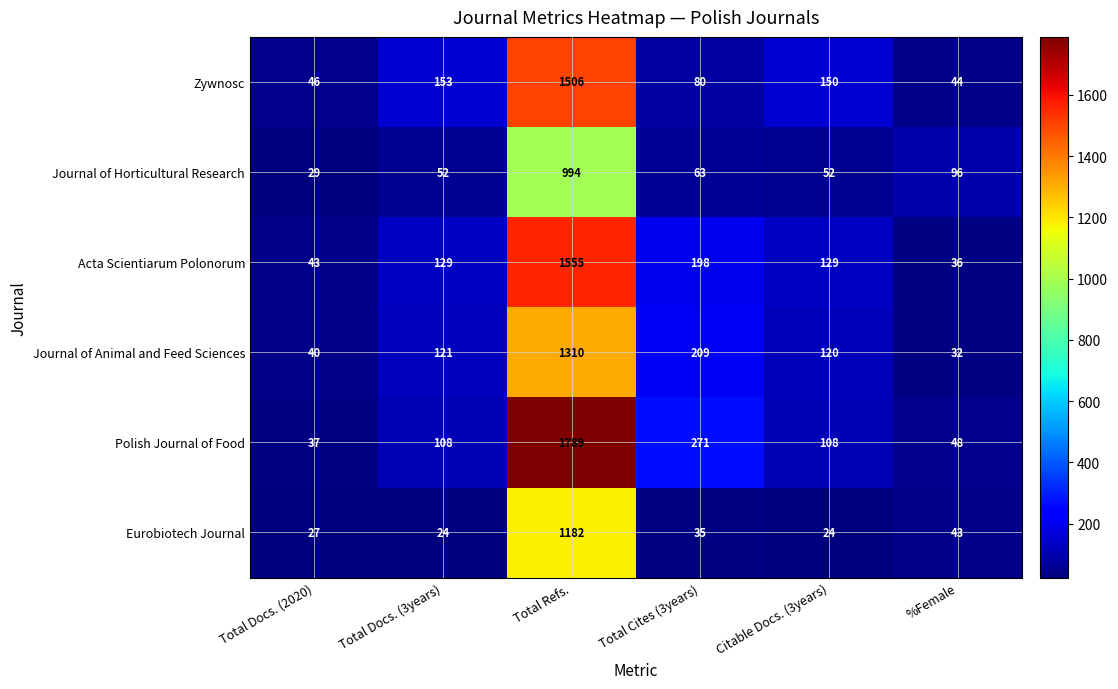

Which series has the widest spread of values?

Polish Journal of Food